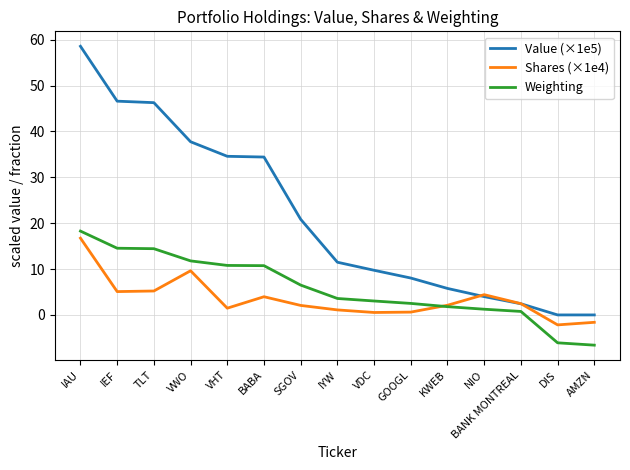

What is the spread (max minus min) of values at AMZN?

6.6